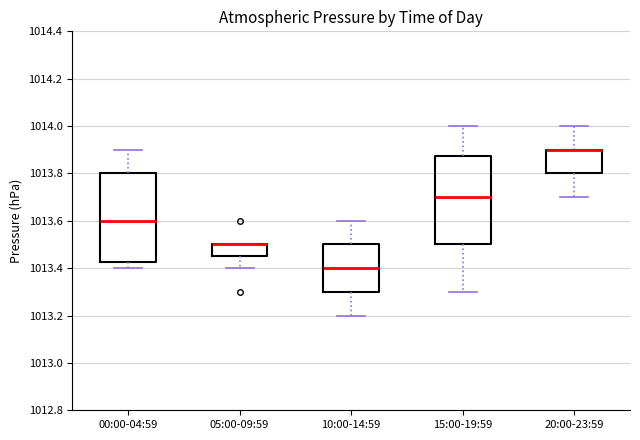

Where does the lower whisker of the box for 05:00-09:59 end on the y-axis? The values are not printed on the chart, so give them approximately, as read against the axis.

1013.40